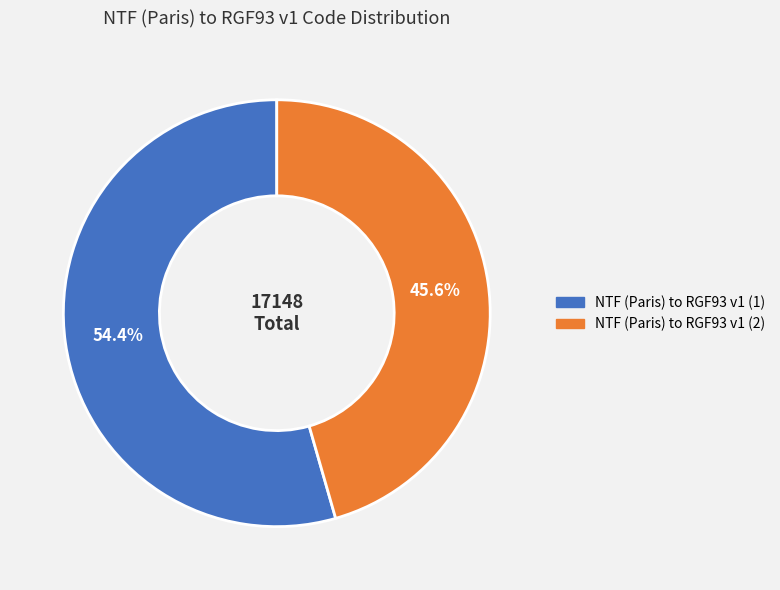

To the nearest percent, what is the difference between the NTF (Paris) to RGF93 v1 (1) and NTF (Paris) to RGF93 v1 (2) slice percentages?

9%